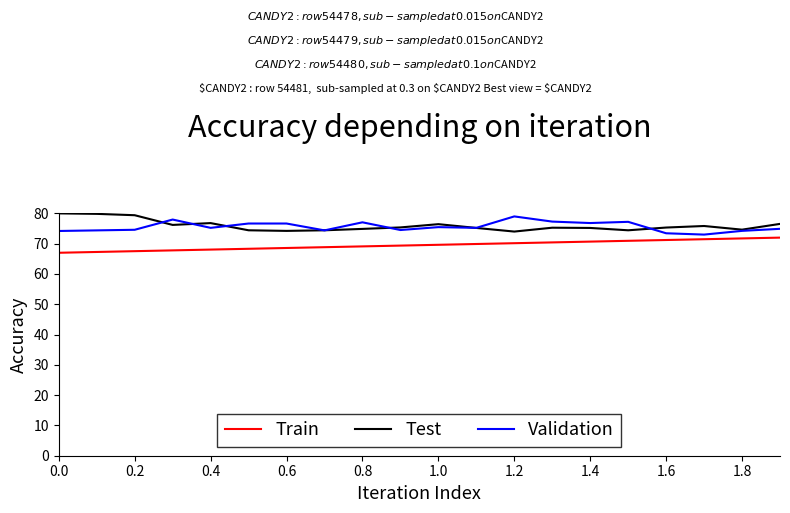

Does the chart have visible grid lines?

No